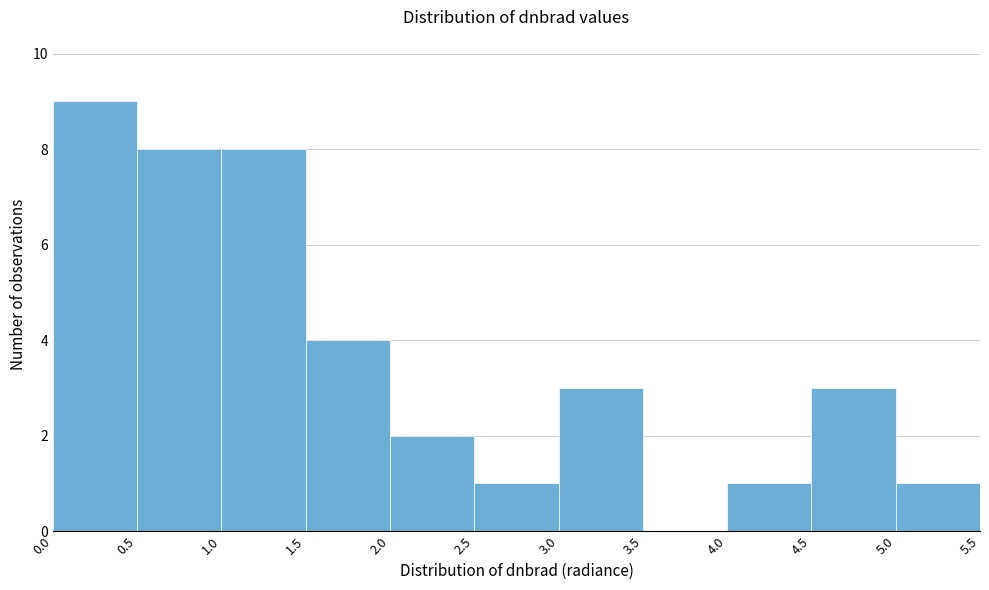

What is the height of the bar covering 2.5 to 3.0 on the x-axis? The values are not printed on the chart, so give them approximately, as read against the axis.

1